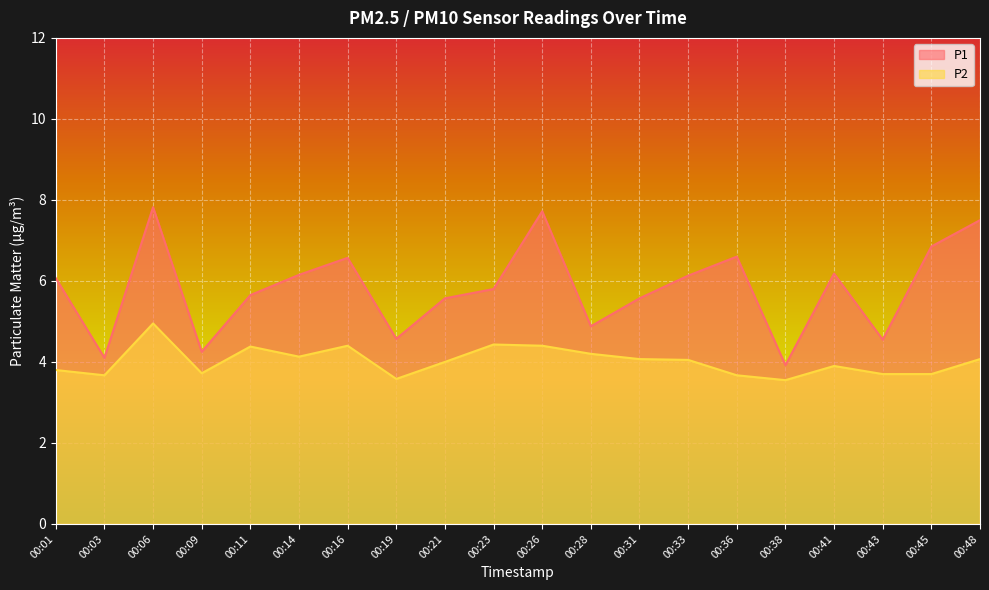

The value of P2 at 00:48 is 7.2. True or false?

False